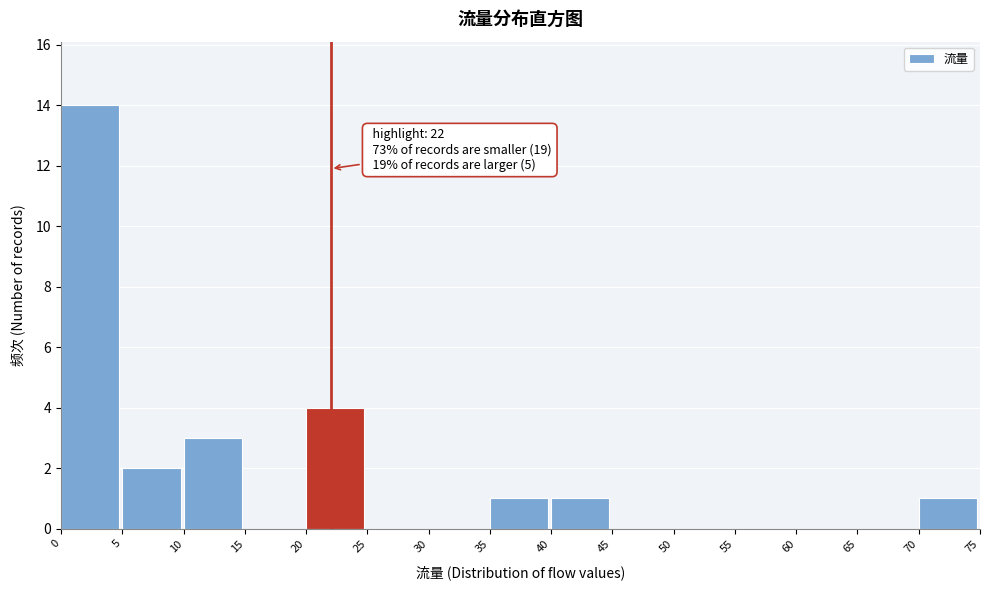

Which range on the x-axis has the tallest bar?

0 to 5